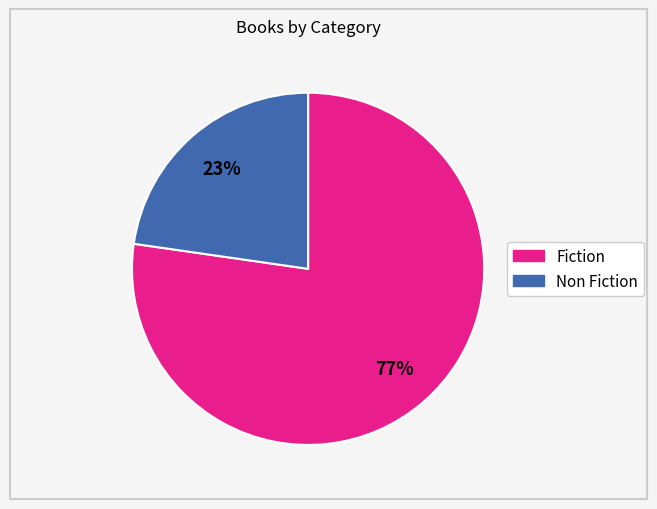

Does any single category account for the majority?

Yes